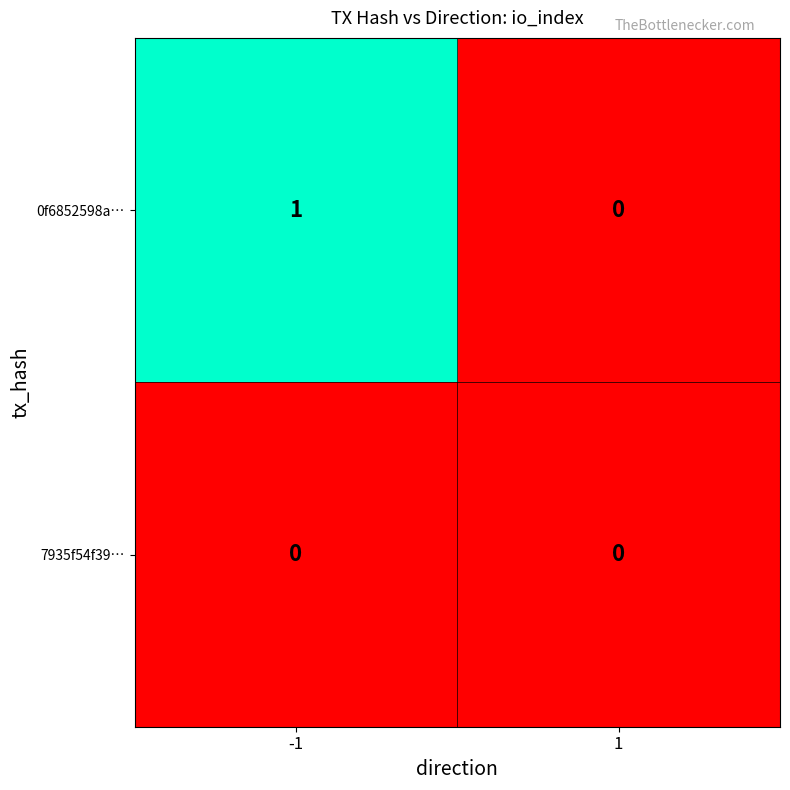

Reading left to right, transcribe all the data shown in this chart.

0f6852598a…: 1	0
7935f54f39…: 0	0